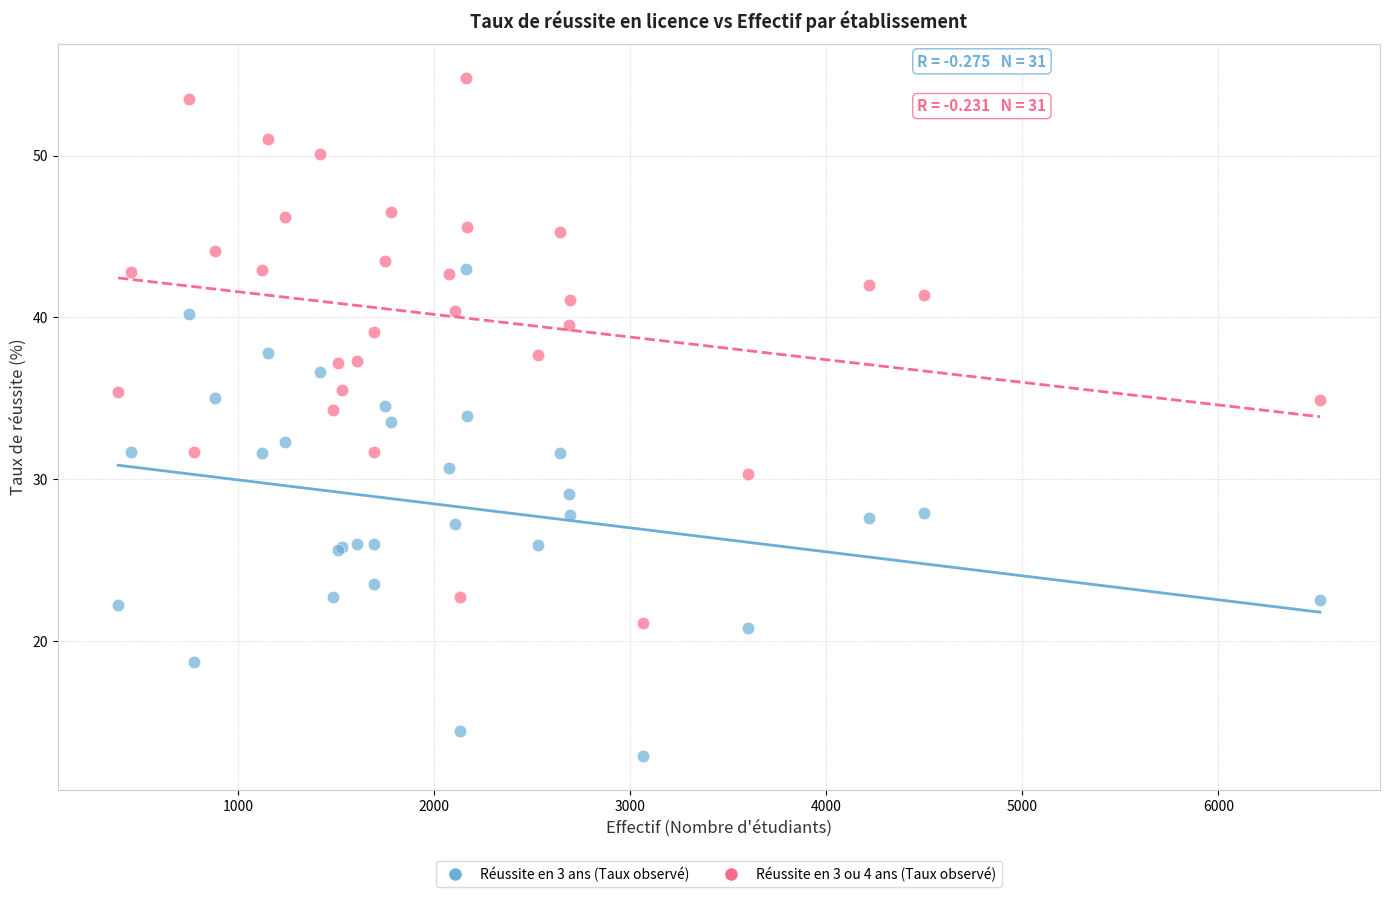

Which series reaches the minimum Y coordinate?

Réussite en 3 ans (Taux observé)